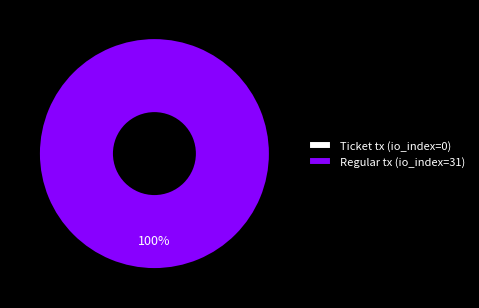

Which category has the smallest portion of the pie?

Ticket tx (io_index=0)